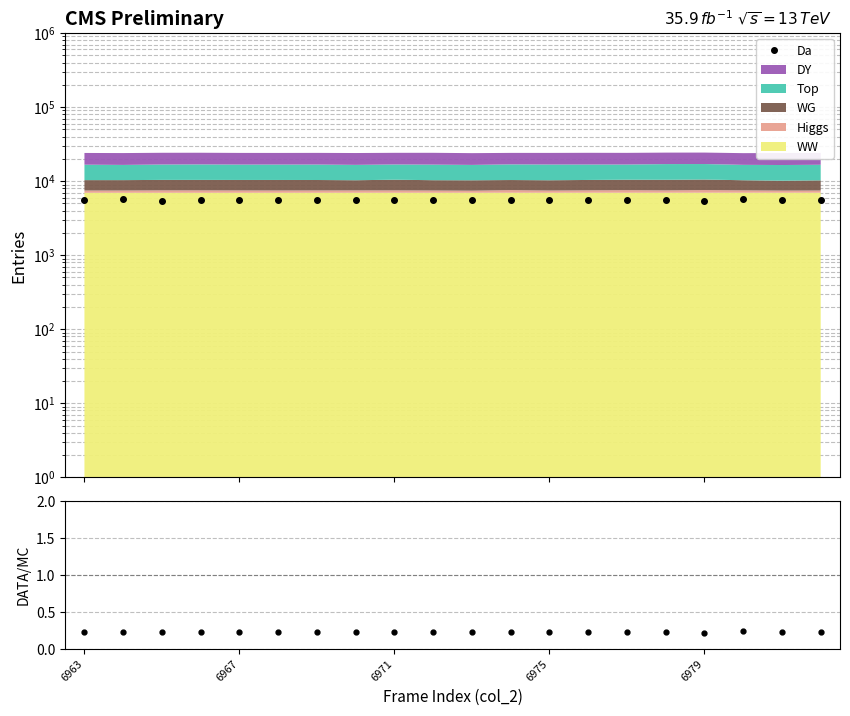

Which series has the largest range (max minus min)?

Da